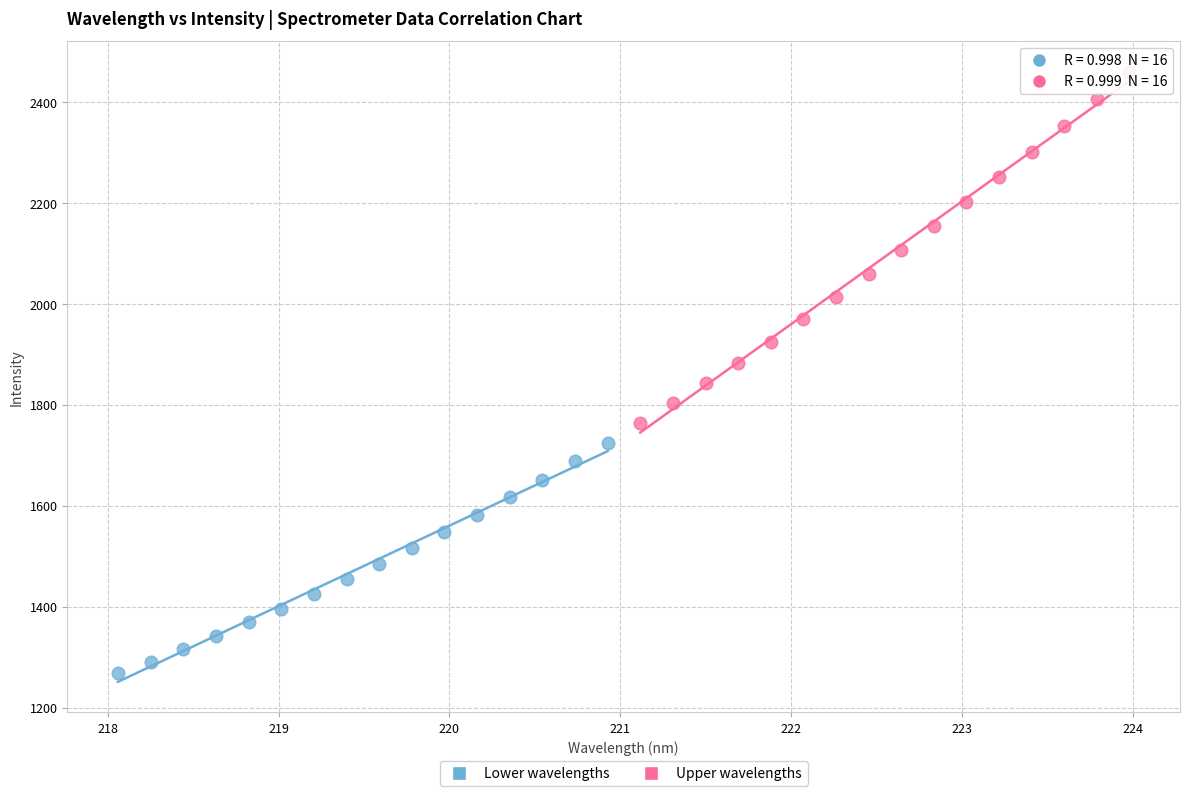

Which series has the widest spread of Y values?

Upper wavelengths